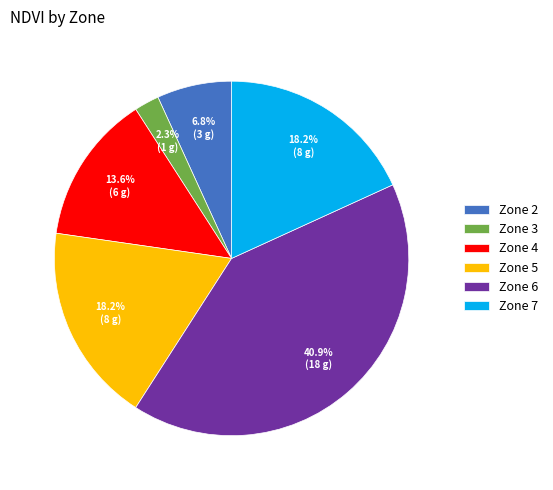

Is it true that Zone 2 is 7% of the pie?

True